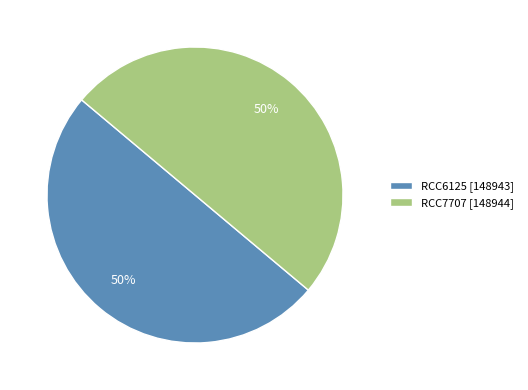

What percentage is the RCC7707 slice, to the nearest percent?

50%